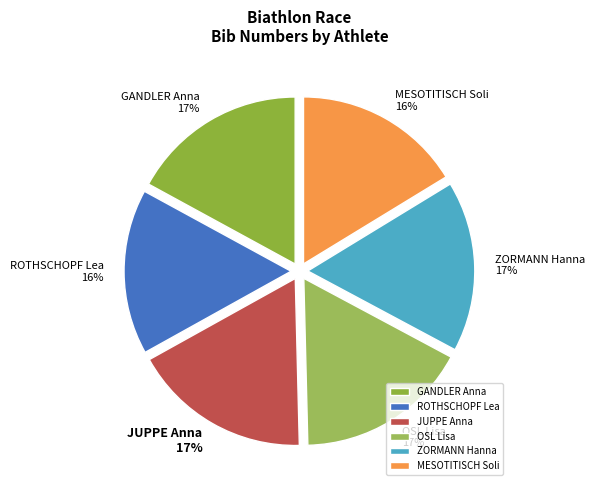

To the nearest percent, what portion does MESOTITISCH Soli represent?

16%